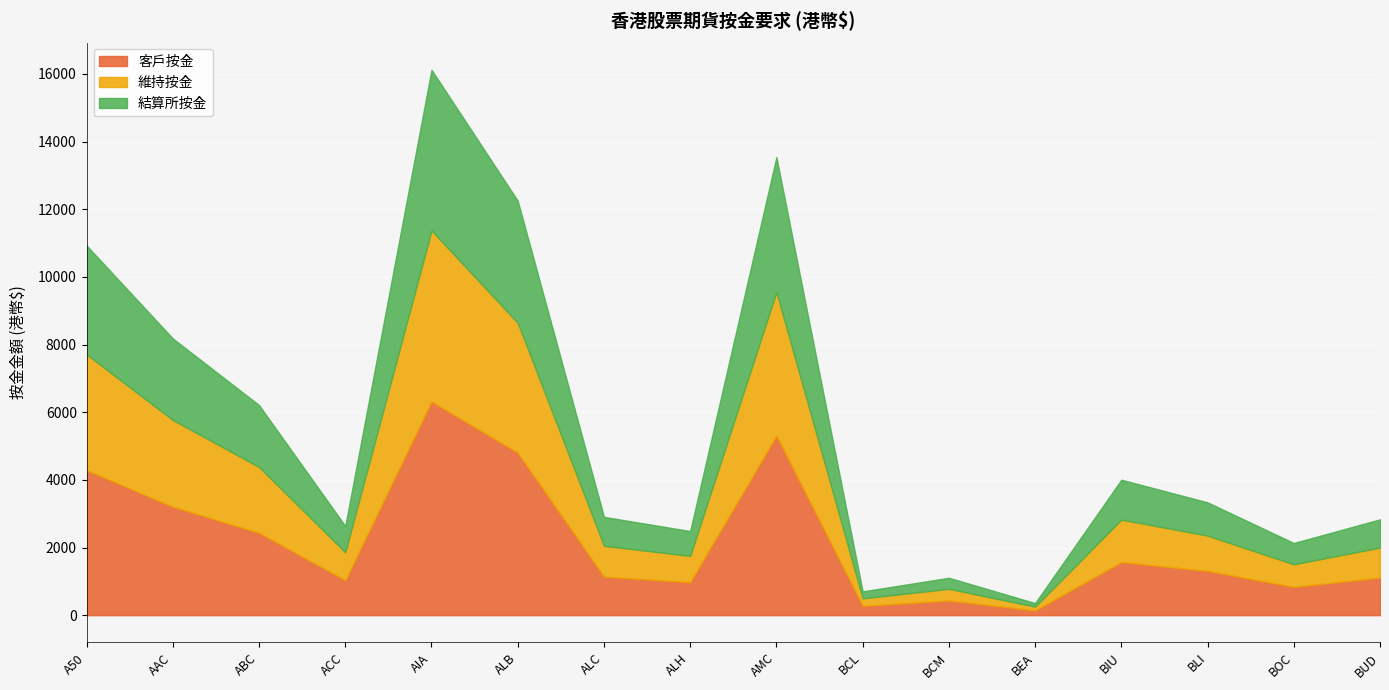

What is the label of the 6th point from the right?

BCM